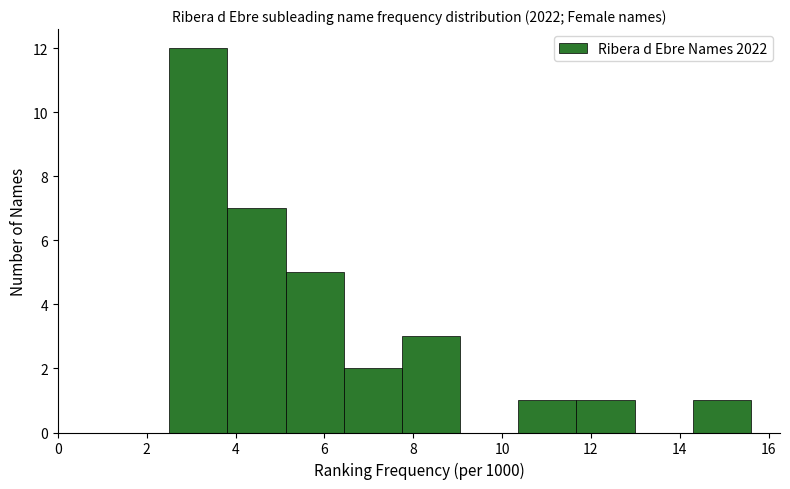

Reading left to right, transcribe this chart: for each bar, give the range it covers on the x-axis and its height. Neither the bar edges nor the heights are printed on the chart, so give them approximately, as read against the axes.

2.6 to 3.8: 12
3.8 to 5.2: 7
5.2 to 6.4: 5
6.4 to 7.8: 2
7.8 to 9.0: 3
9.0 to 10.4: 0
10.4 to 11.6: 1
11.6 to 13.0: 1
13.0 to 14.2: 0
14.2 to 15.6: 1